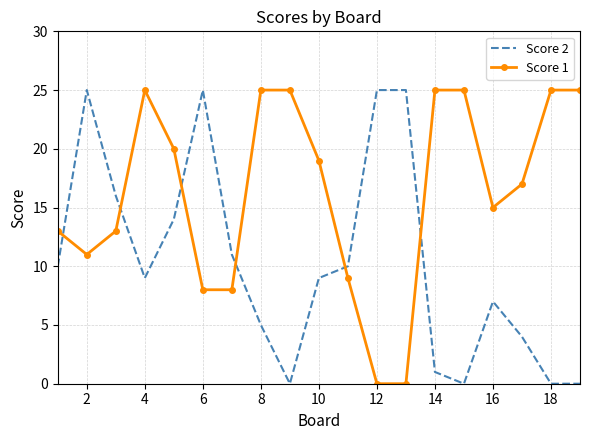

Which series ends up on top after the final intersection of Score 1 and Score 2?

Score 1